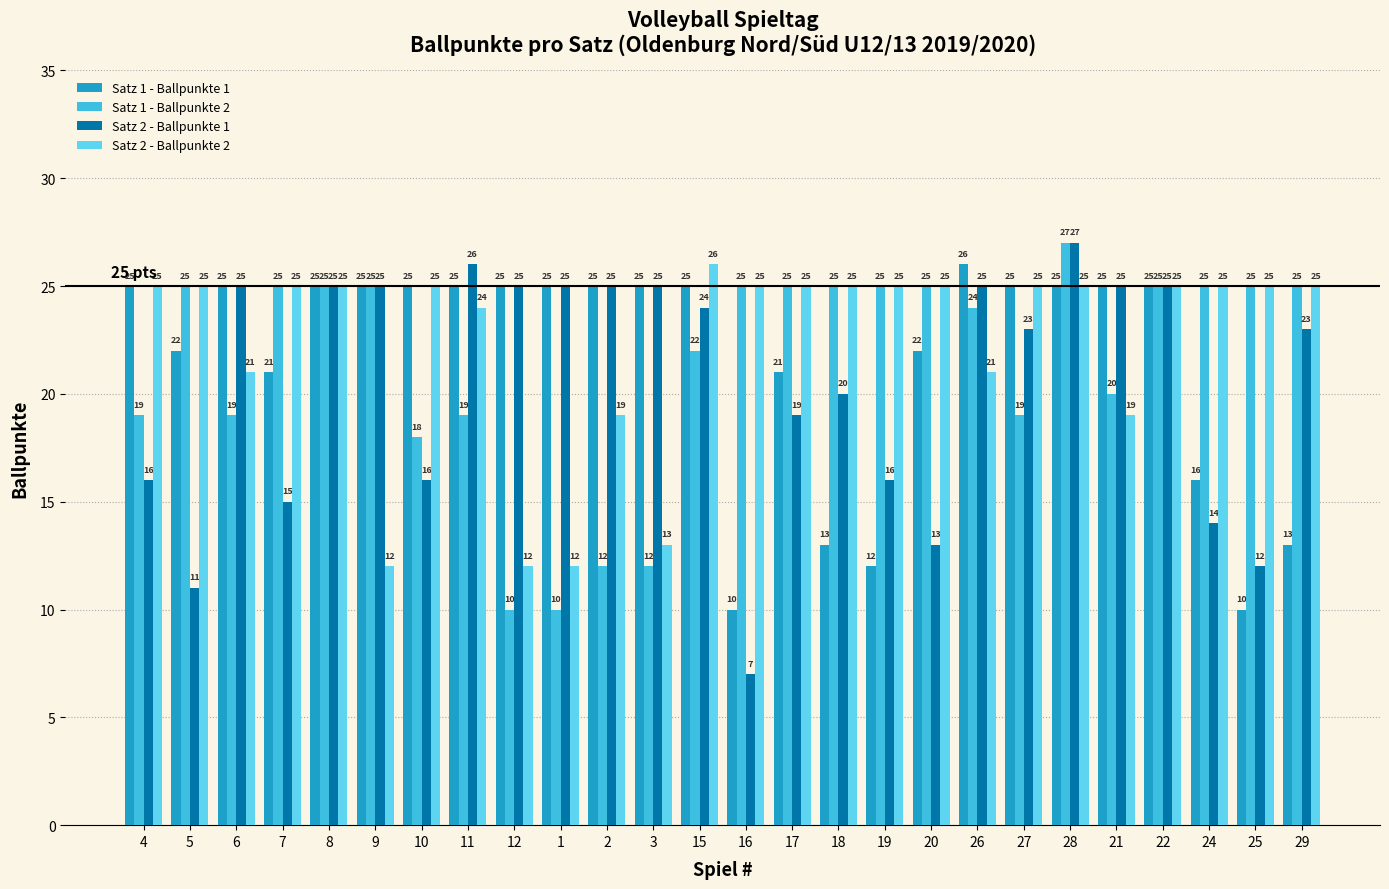

What is the spread (max minus min) of values at 1?

15